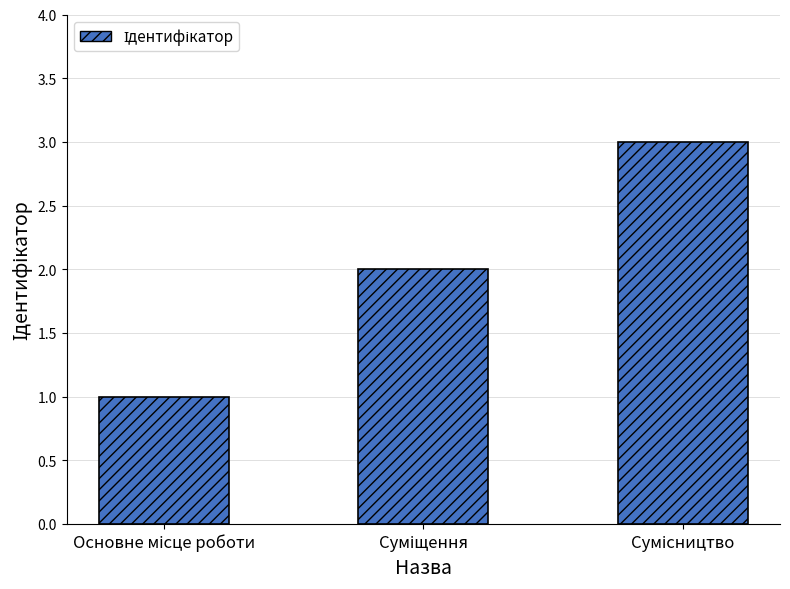

Reading left to right, what are all the values shown in this chart?

1	2	3